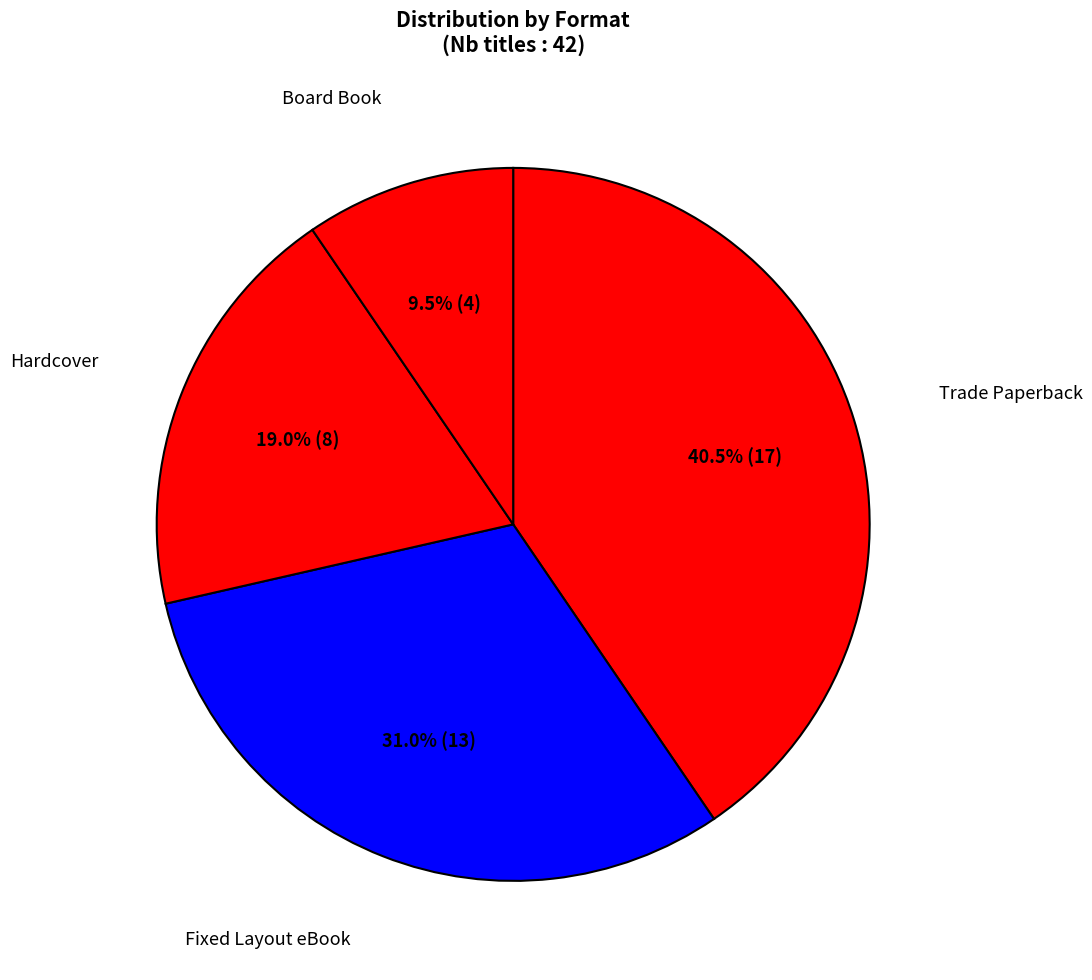

How many segments does this pie chart have?

4